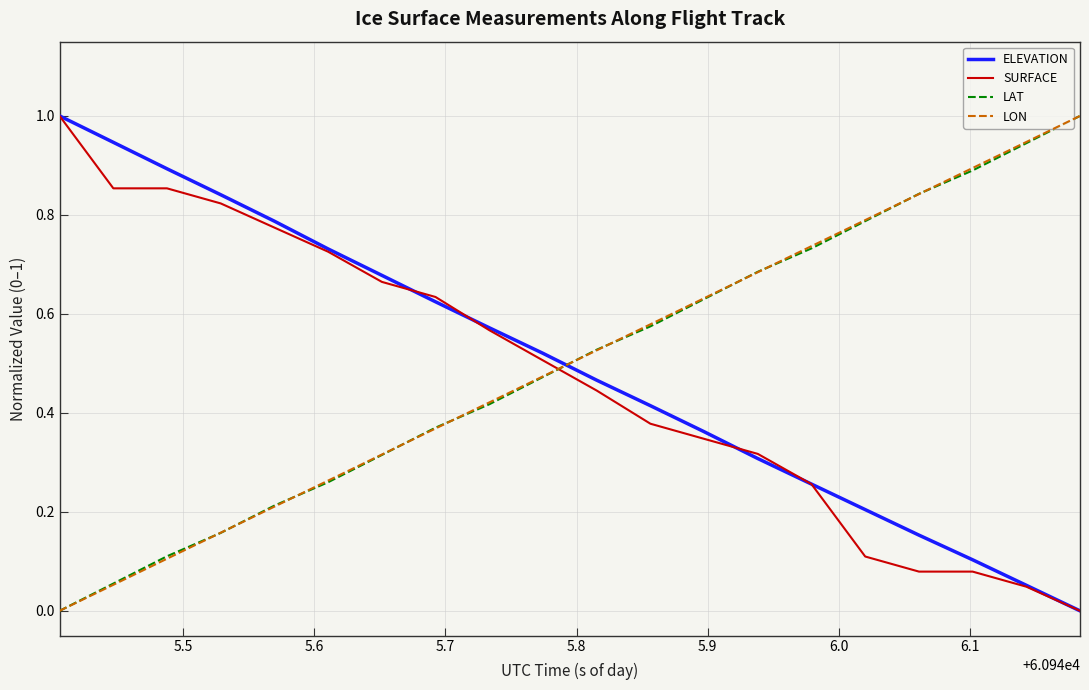

How many lines are shown in the chart?

4